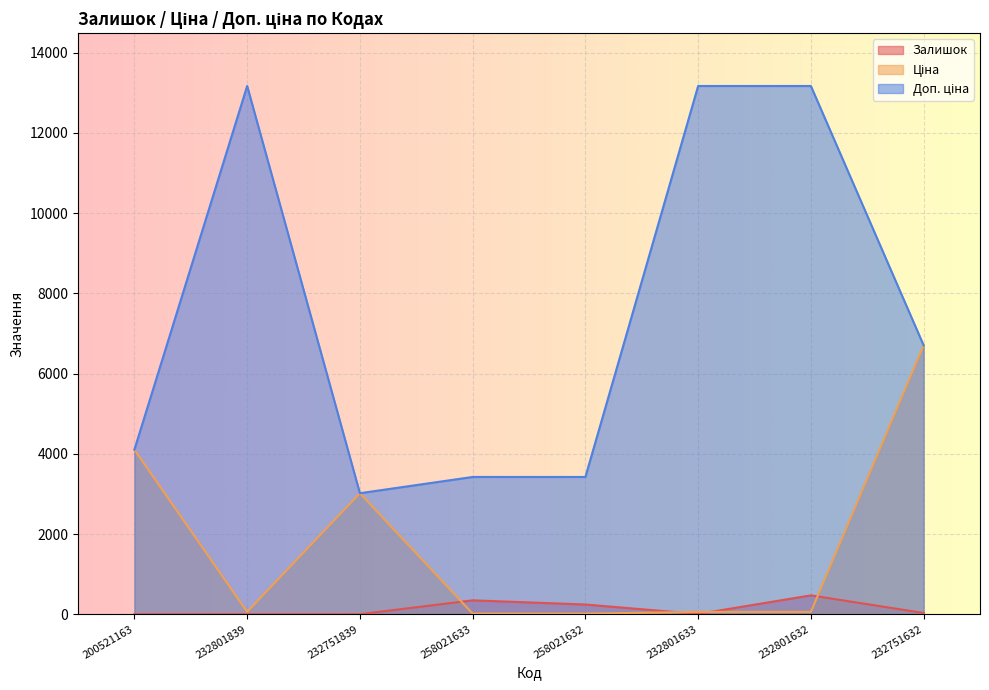

At which category does Ціна reach its first local valley?

232801839